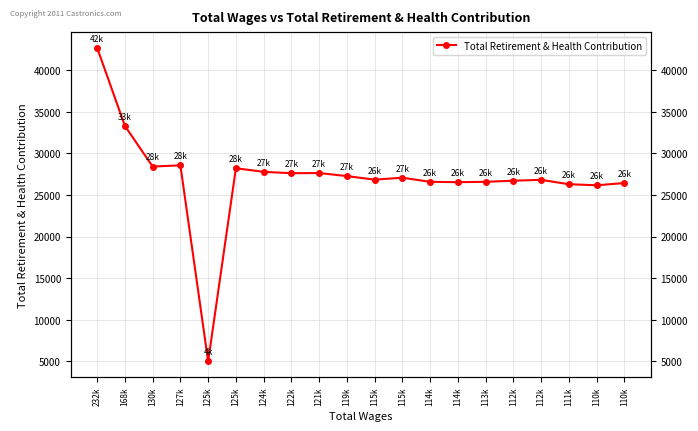

Which has a higher value, 114k or 115k?

115k